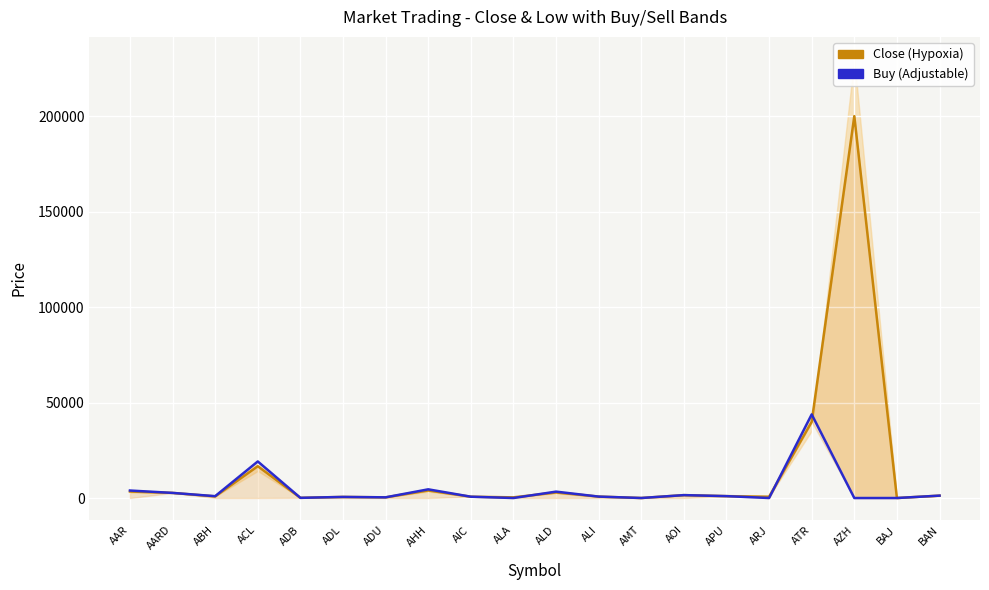

Is it true that Buy (Adjustable equivalent) equals 396.2 at ABH?

False